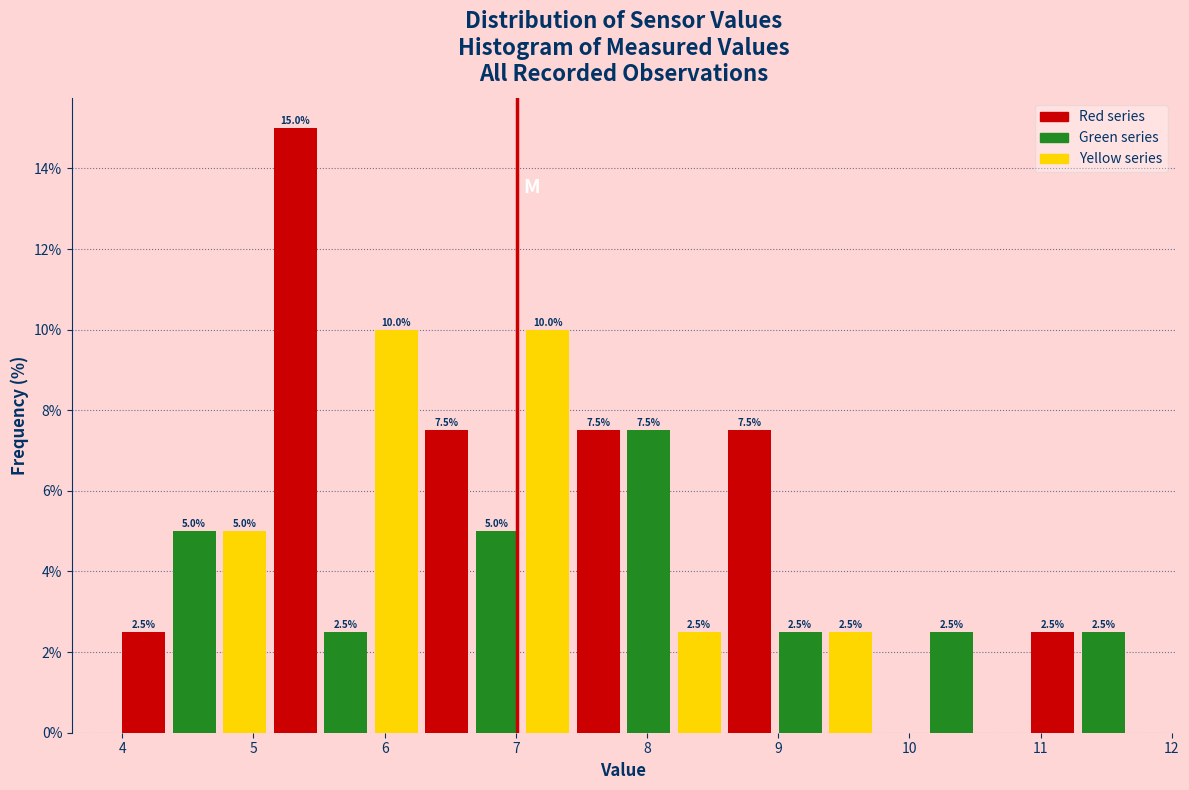

Read against the x-axis, roughly where is the centre of the tallest bar?

5.3